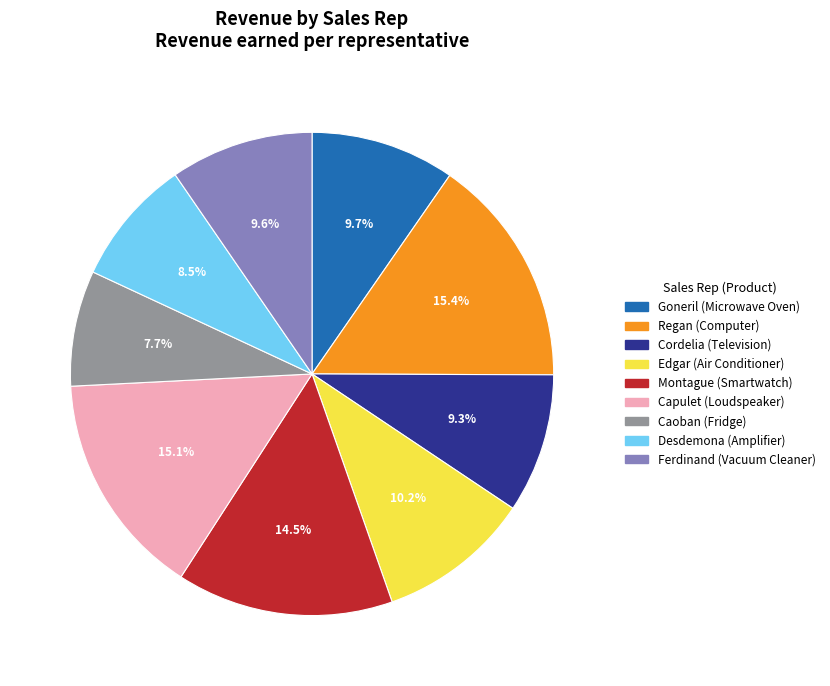

Is it true that Regan is 21% of the pie?

False